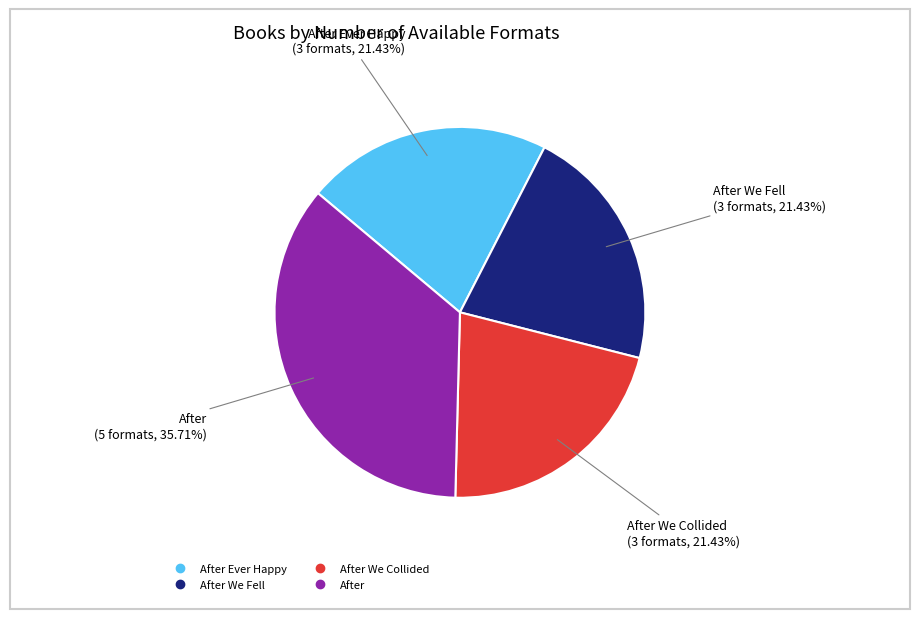

How many segments does this pie chart have?

4